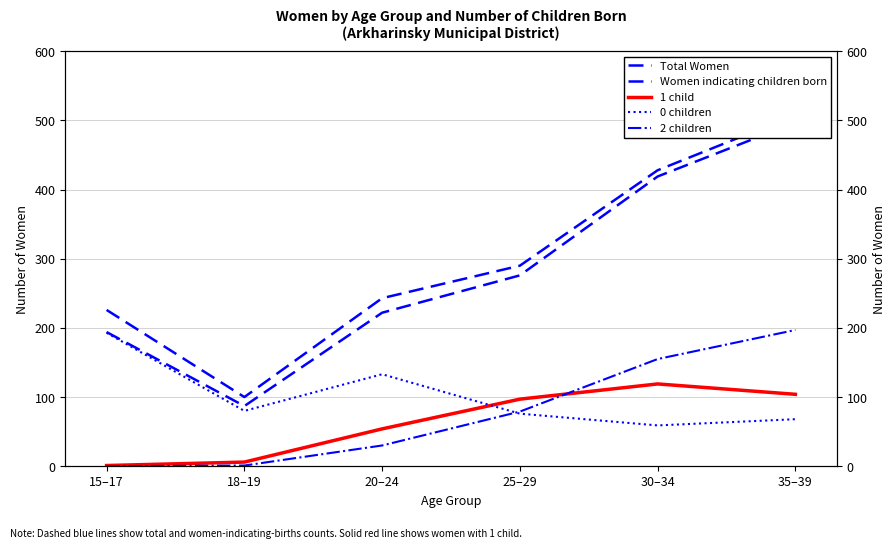

True or false: 2 children has a value of 46 at 20–24.

False